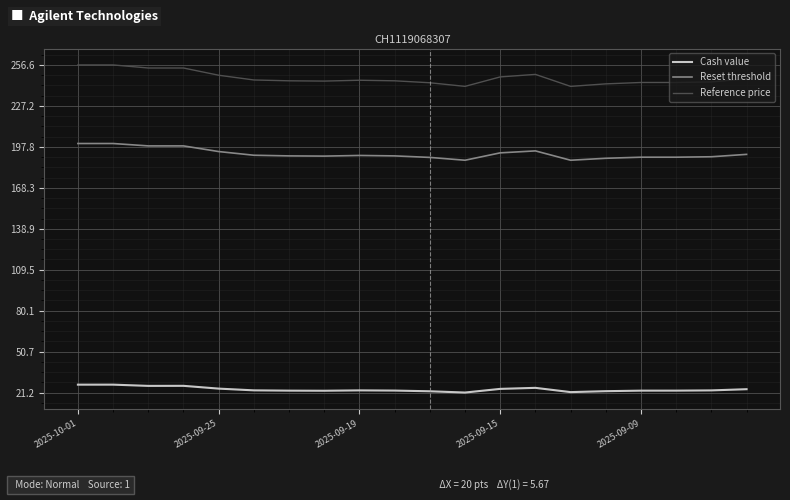

List the series in order of their overall mean, lowest first.

Cash value, Reset threshold, Reference price